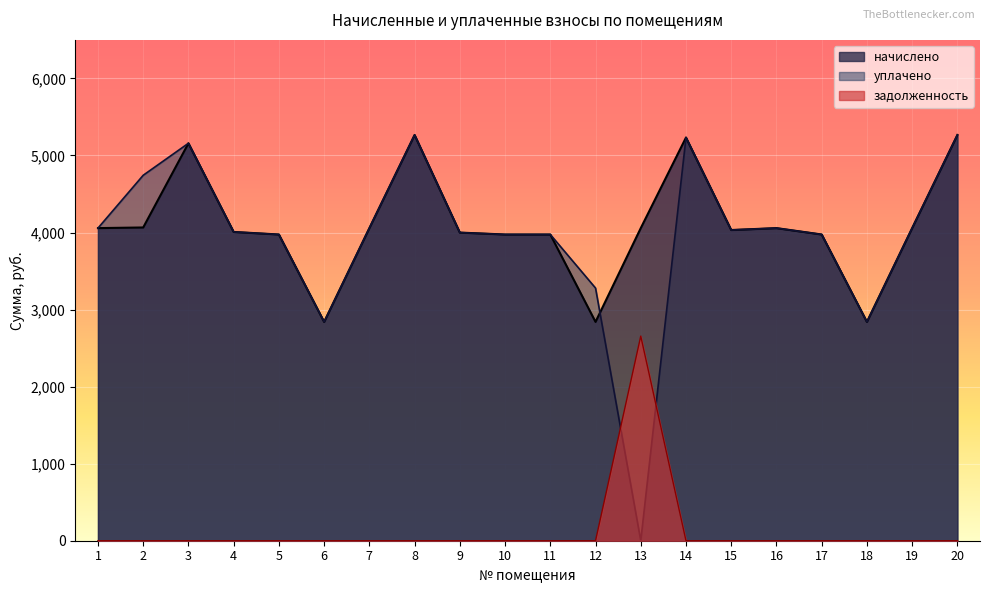

Between which two adjacent categories do уплачено and начислено first intersect?

12 and 13